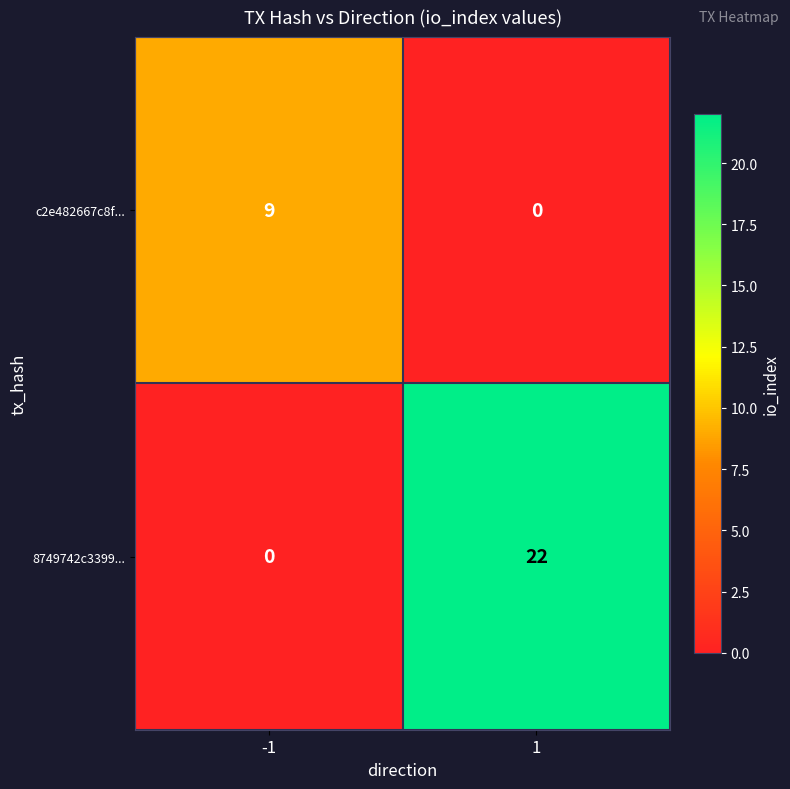

Reading left to right, transcribe all the data shown in this chart.

c2e482667c8f...: -1=9	1=0
8749742c3399...: -1=0	1=22